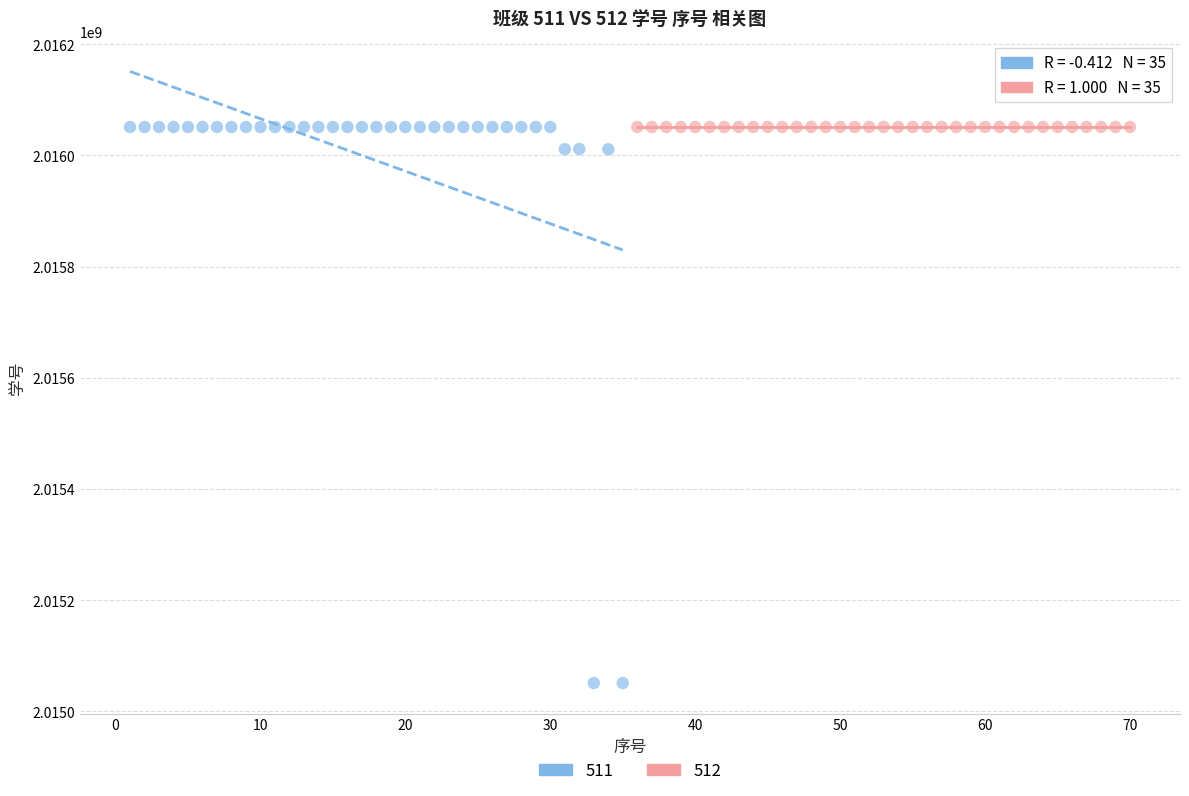

Which series reaches the minimum Y coordinate?

511